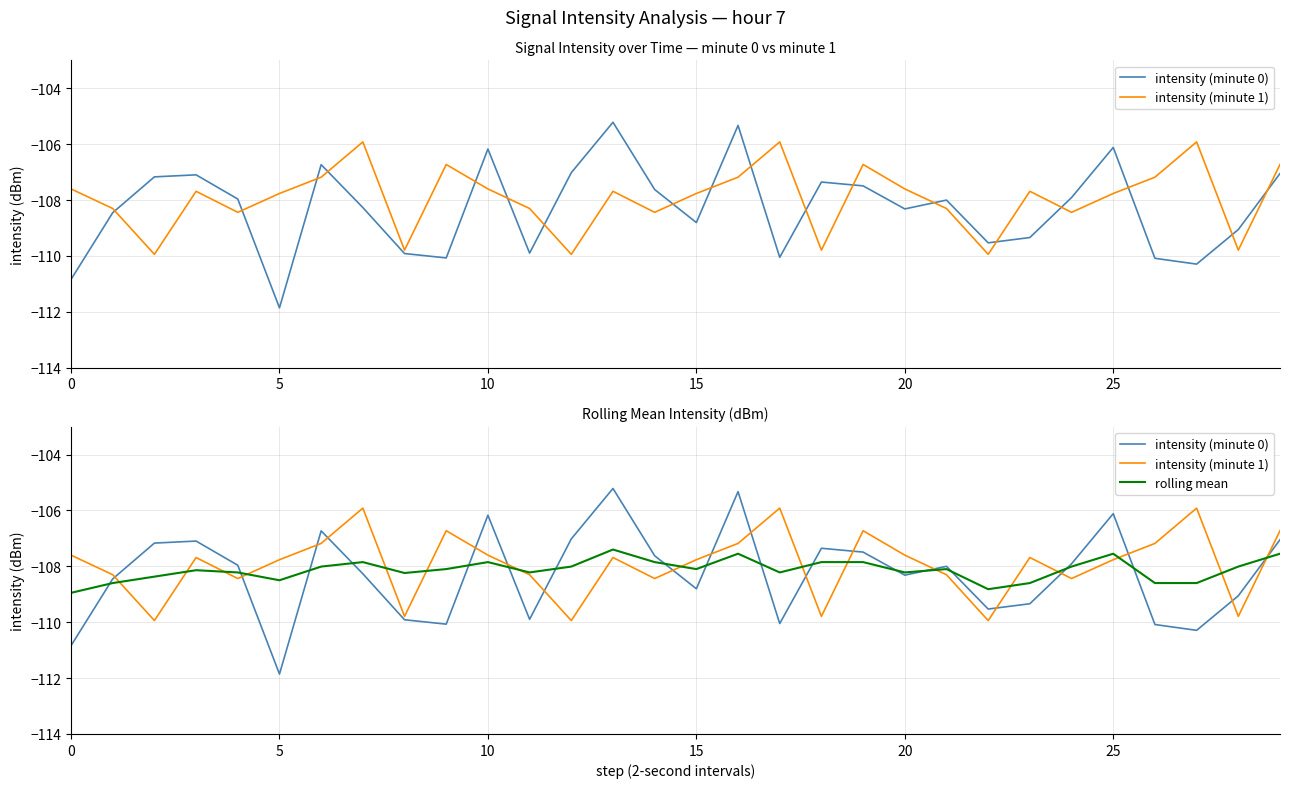

How many lines are shown in the chart?

3